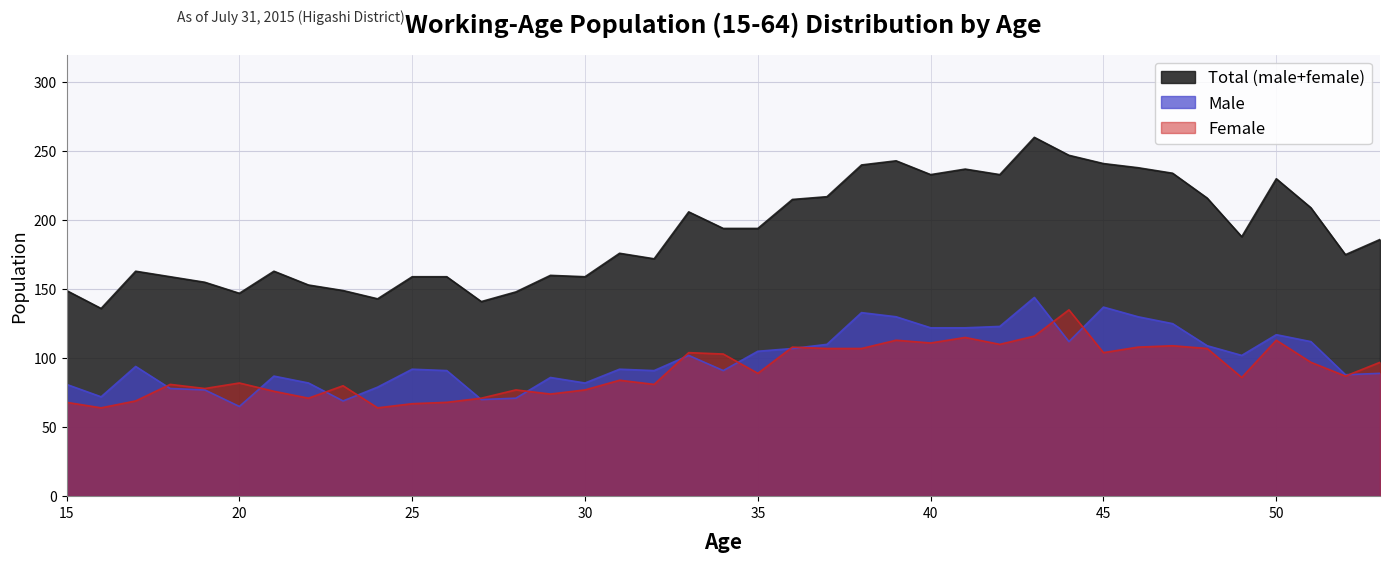

Reading left to right, what are all the values shown in this chart?

Total (male+female): 149	136	163	159	155	147	163	153	149	143	159	159	141	148	160	159	176	172	206	194	194	215	217	240	243	233	237	233	260	247	241	238	234	216	188	230	209	175	186
Male: 81	72	94	78	77	65	87	82	69	79	92	91	70	71	86	82	92	91	102	91	105	107	110	133	130	122	122	123	144	112	137	130	125	109	102	117	112	88	89
Female: 68	64	69	81	78	82	76	71	80	64	67	68	71	77	74	77	84	81	104	103	89	108	107	107	113	111	115	110	116	135	104	108	109	107	86	113	97	87	97